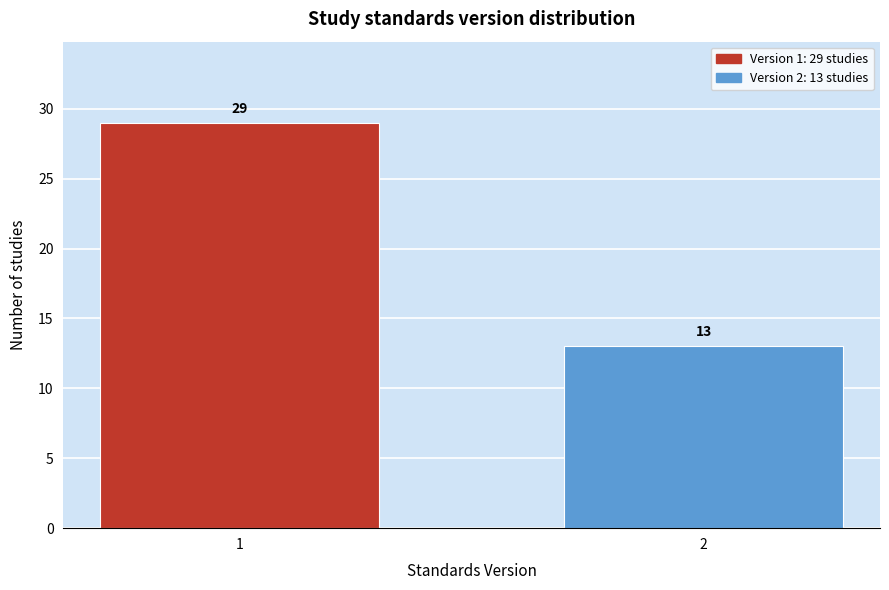

Reading right to left, transcribe all the data shown in this chart.

2=13	1=29